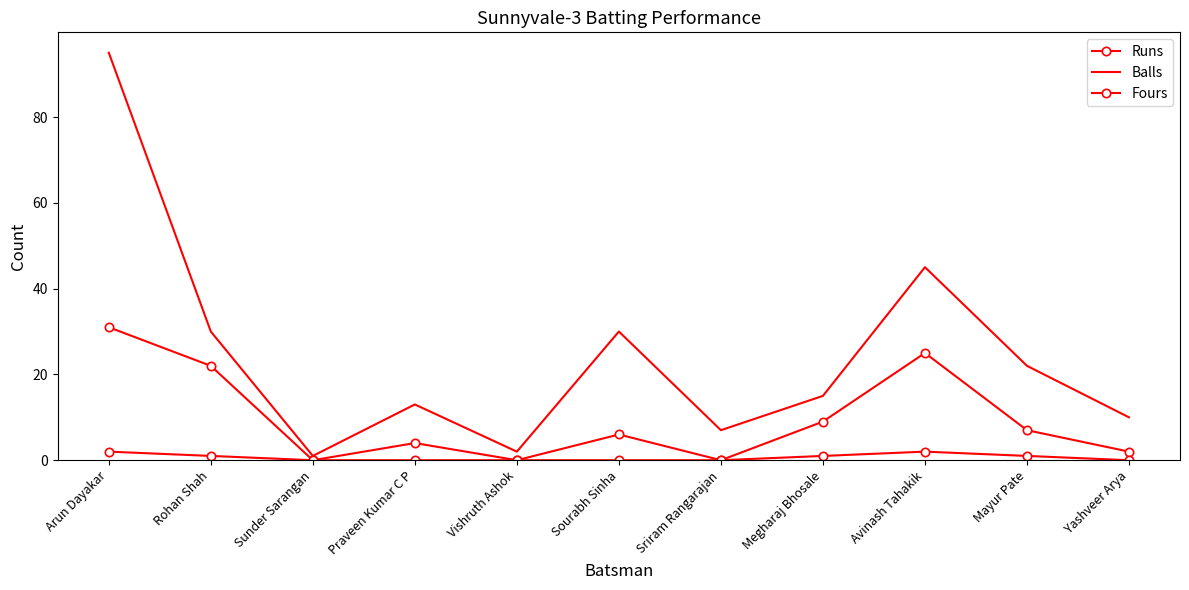

Rank the series by their average value, from highest to lowest.

Balls, Runs, Fours